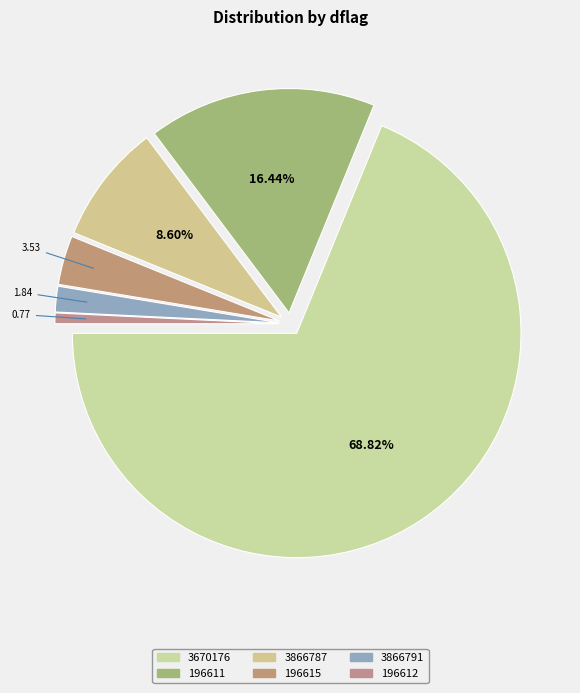

How many slices are in this pie chart?

6